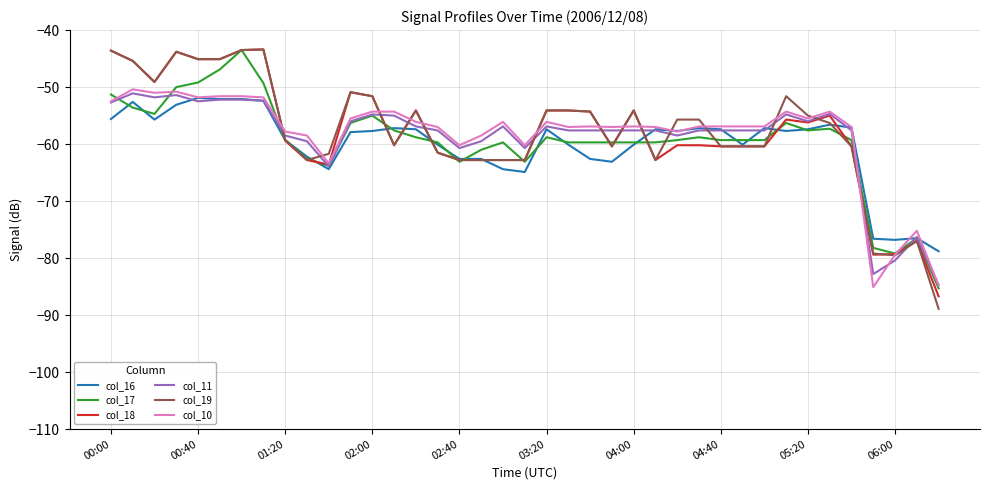

What are all the series names shown in the legend?

col_16, col_17, col_18, col_11, col_19, col_10